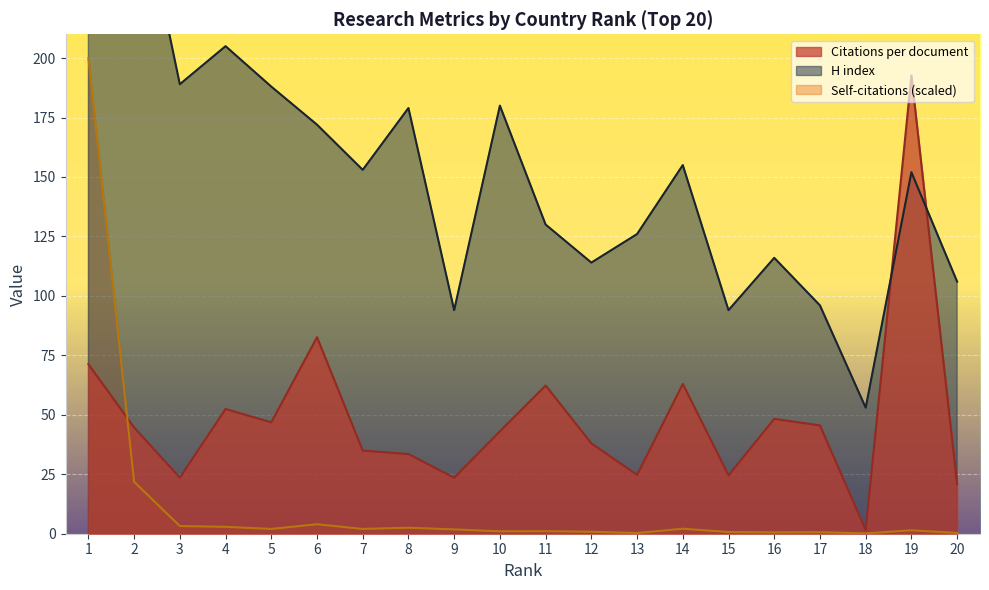

Is it true that Self-citations equals 3.3 at 3?

True